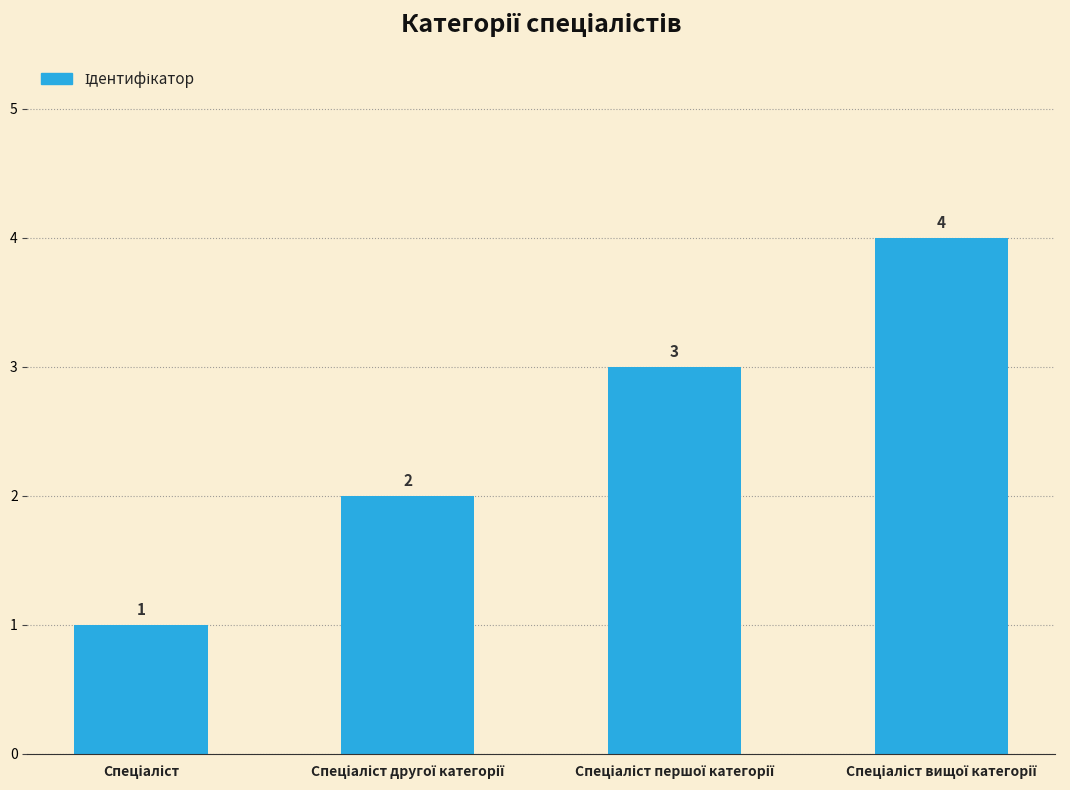

What is the minimum value shown in the chart?

1